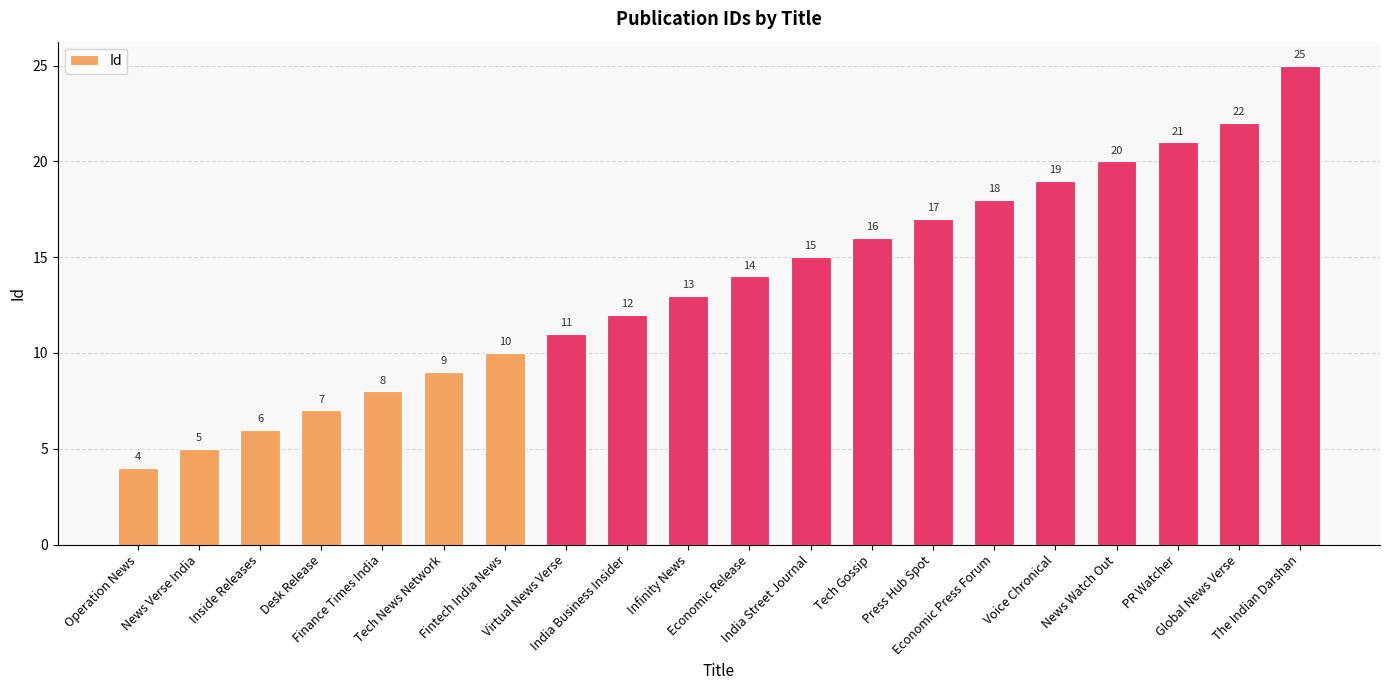

What is the greatest value displayed?

25